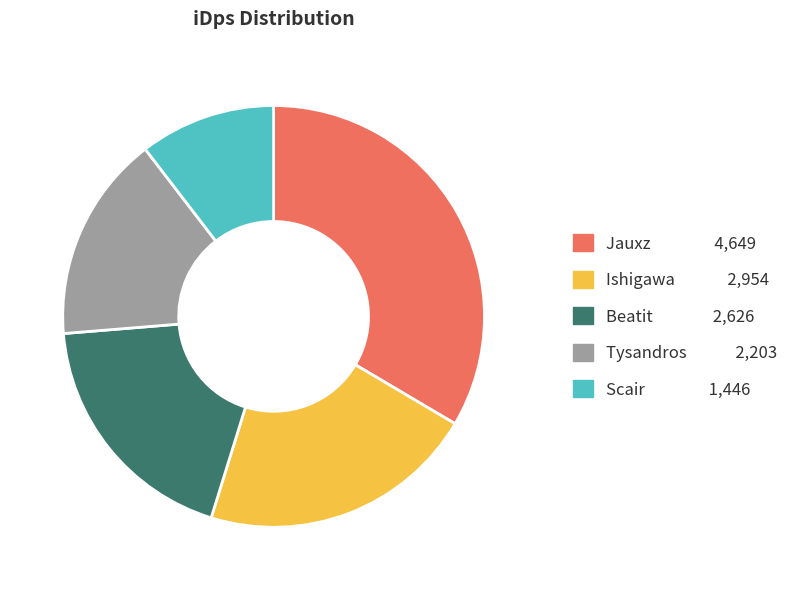

What is the largest slice in the pie chart?

Jauxz